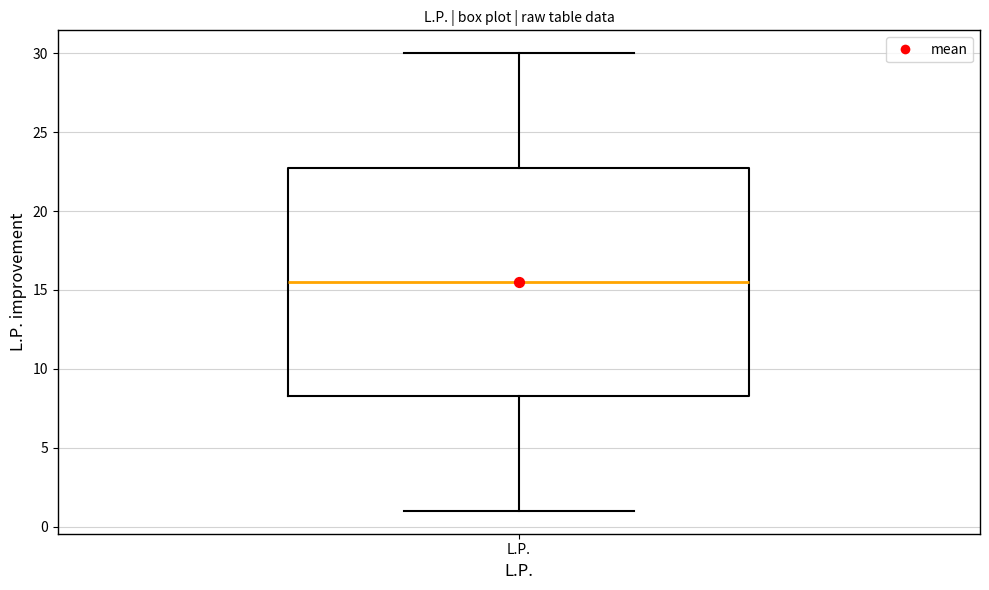

Transcribe this box plot: give where the median line is, the range the box spans, and where the two whiskers end, as read against the y-axis. The values are not printed on the chart, so give them approximately, as read against the axis.

median 15.5, box 8.5 to 23.0, whiskers 1.0 to 30.0